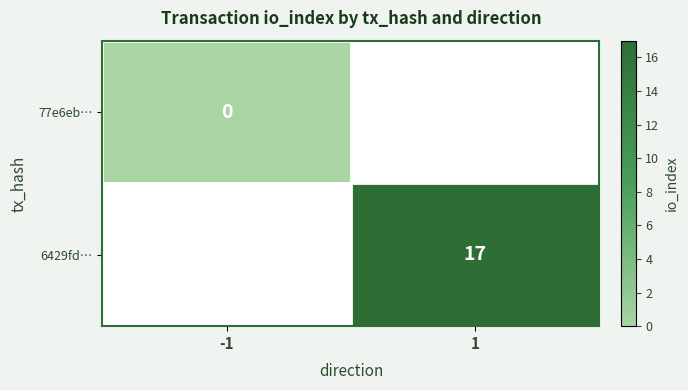

The value of 6429fd… at 1 is 17. True or false?

True